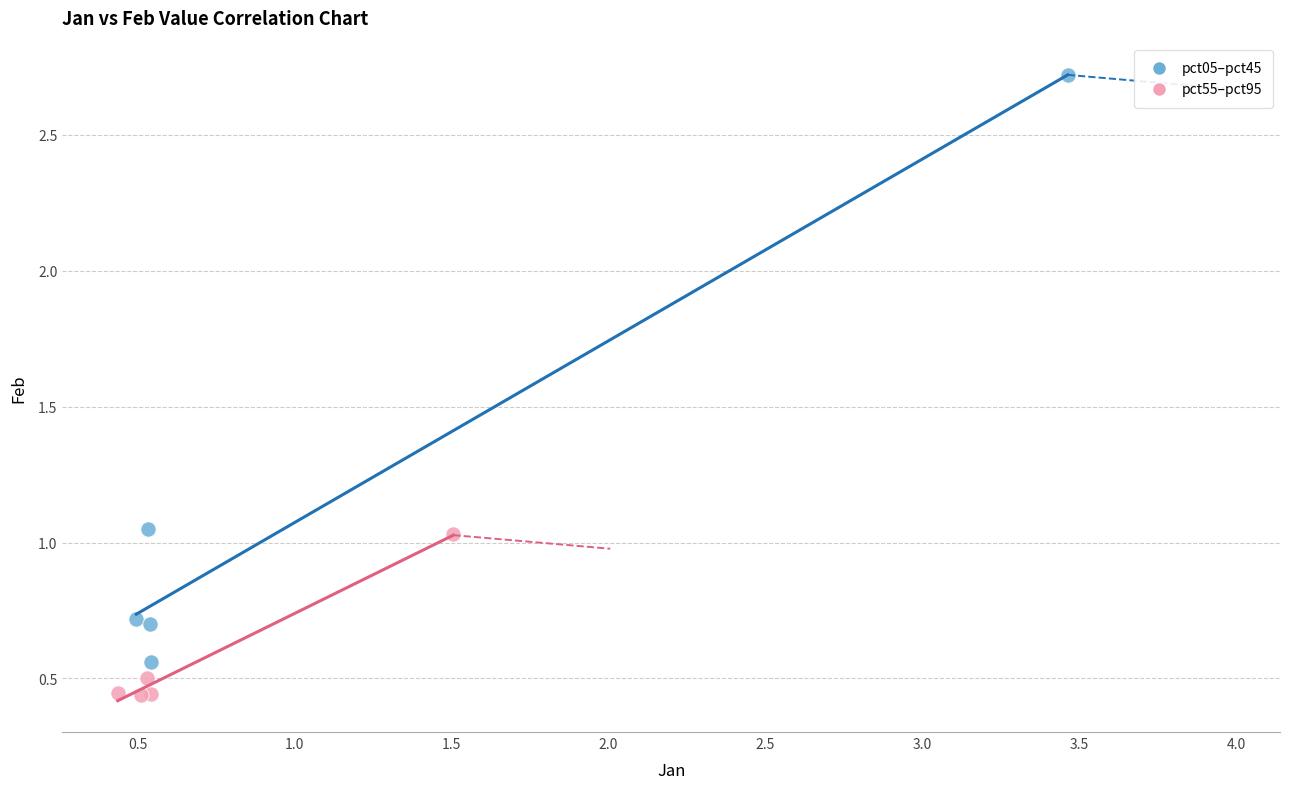

Which series has the widest spread of Y values?

pct05–pct45